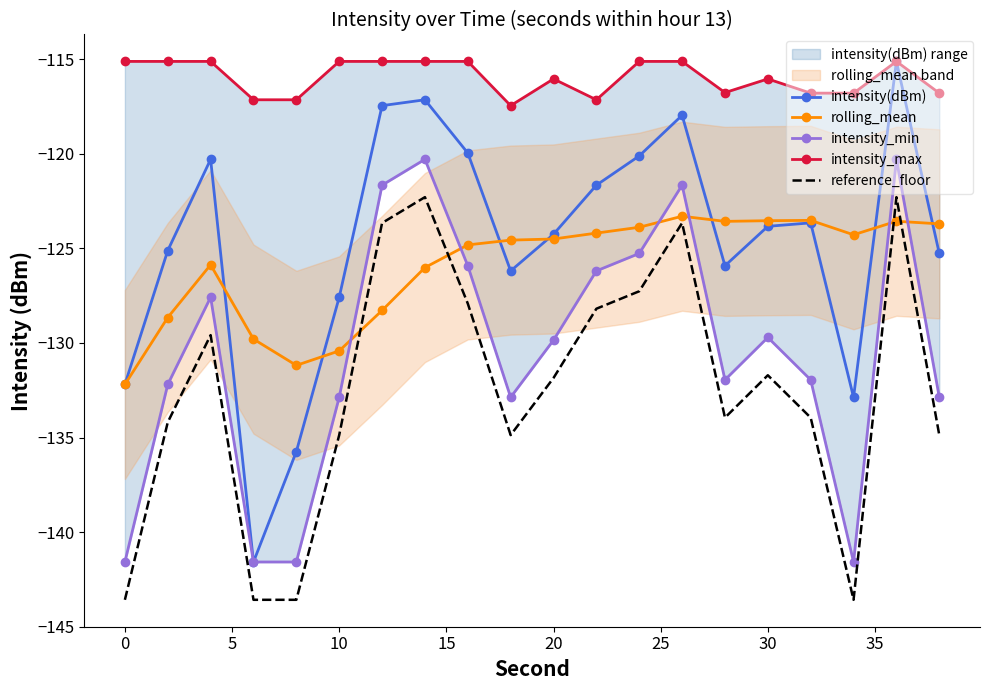

Is it true that reference_floor equals -219.3 at 30?

False